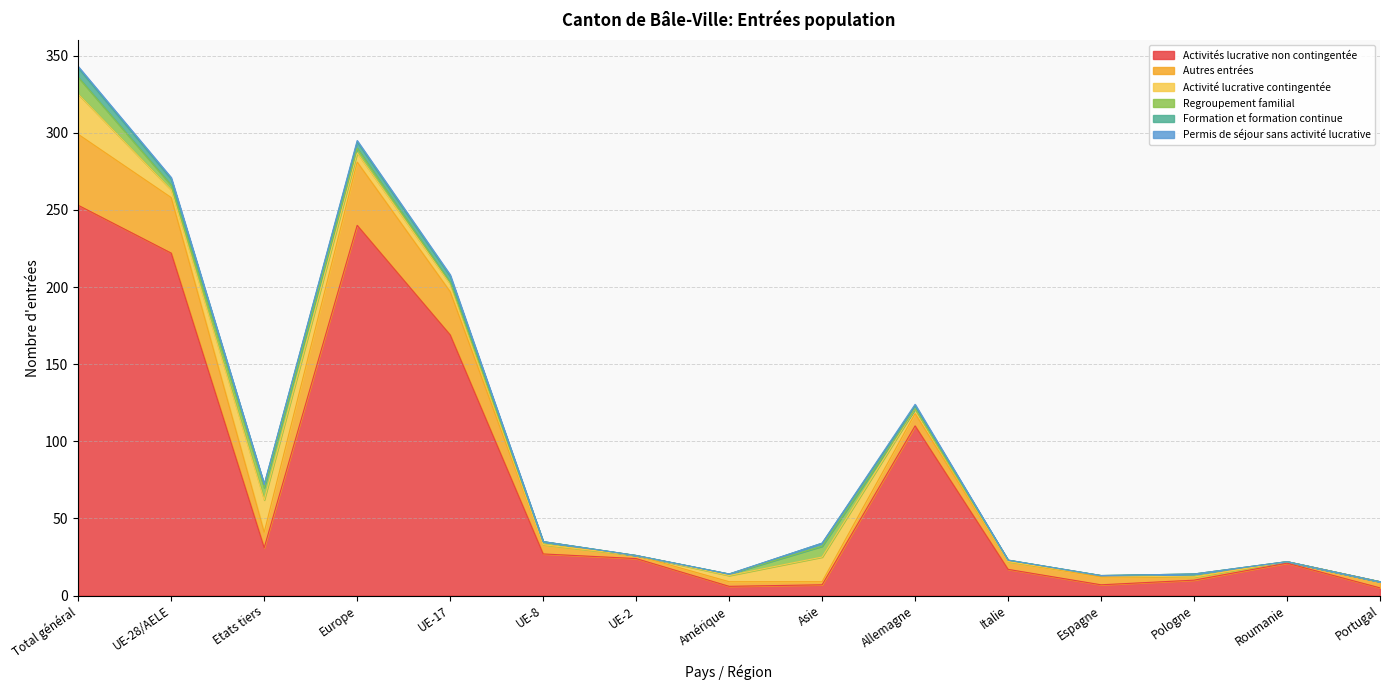

What is the greatest value displayed?

253